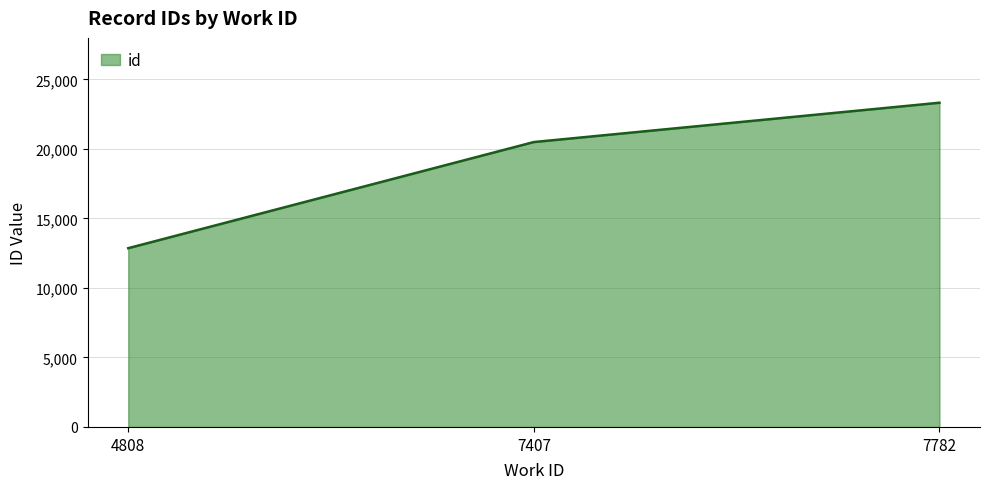

What is the average value?

18896